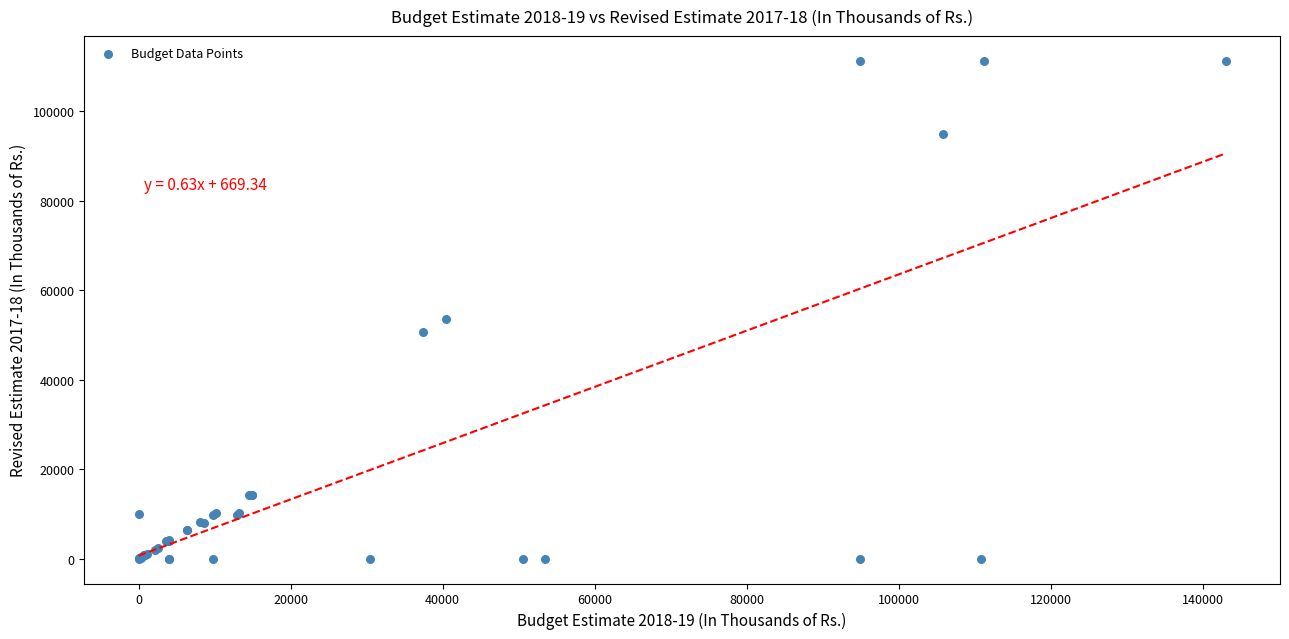

What Y value in the scatter plot is closest to 55583?

53434